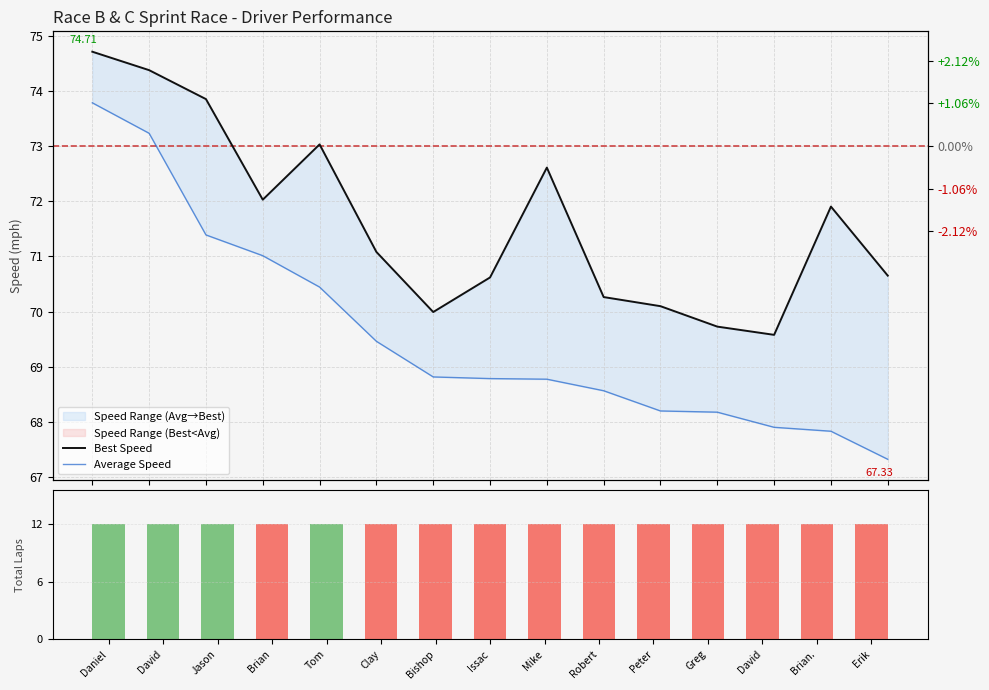

At how many categories does at least one series exceed 36?

15